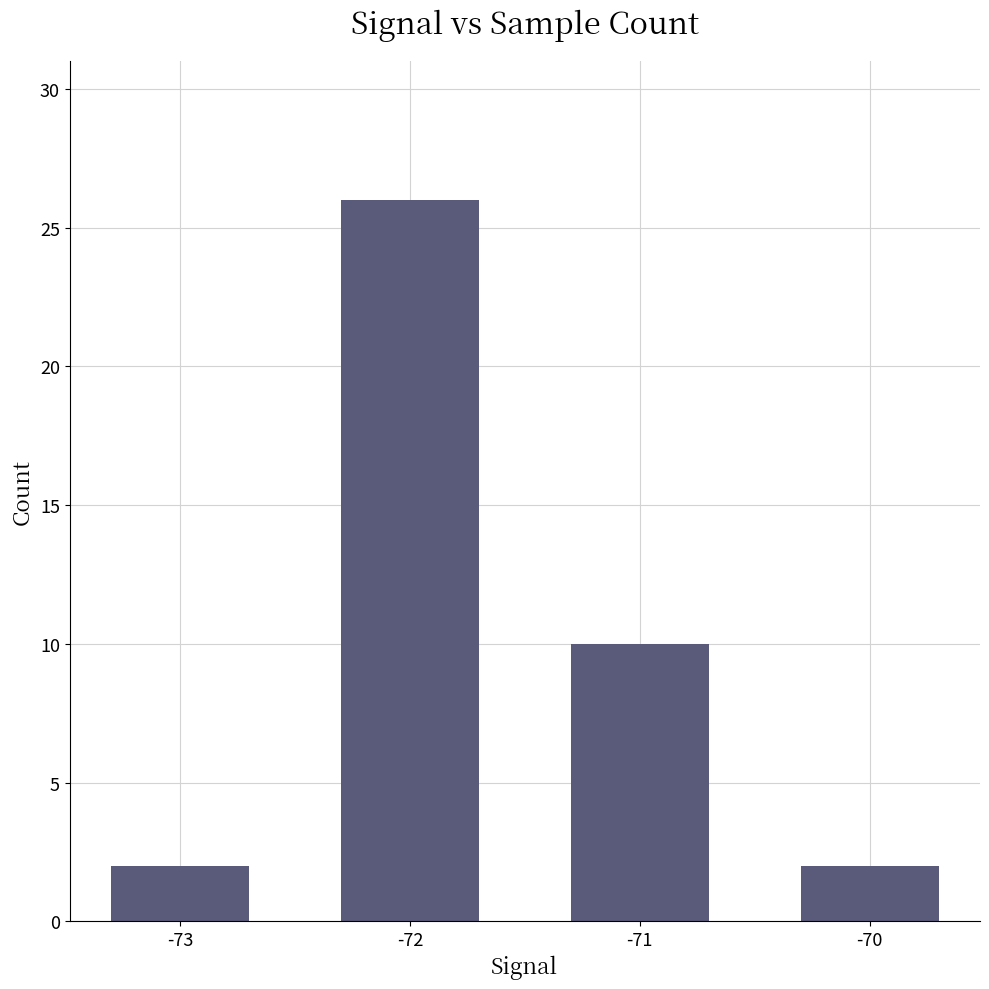

What is the difference between the second highest and second lowest values?

8